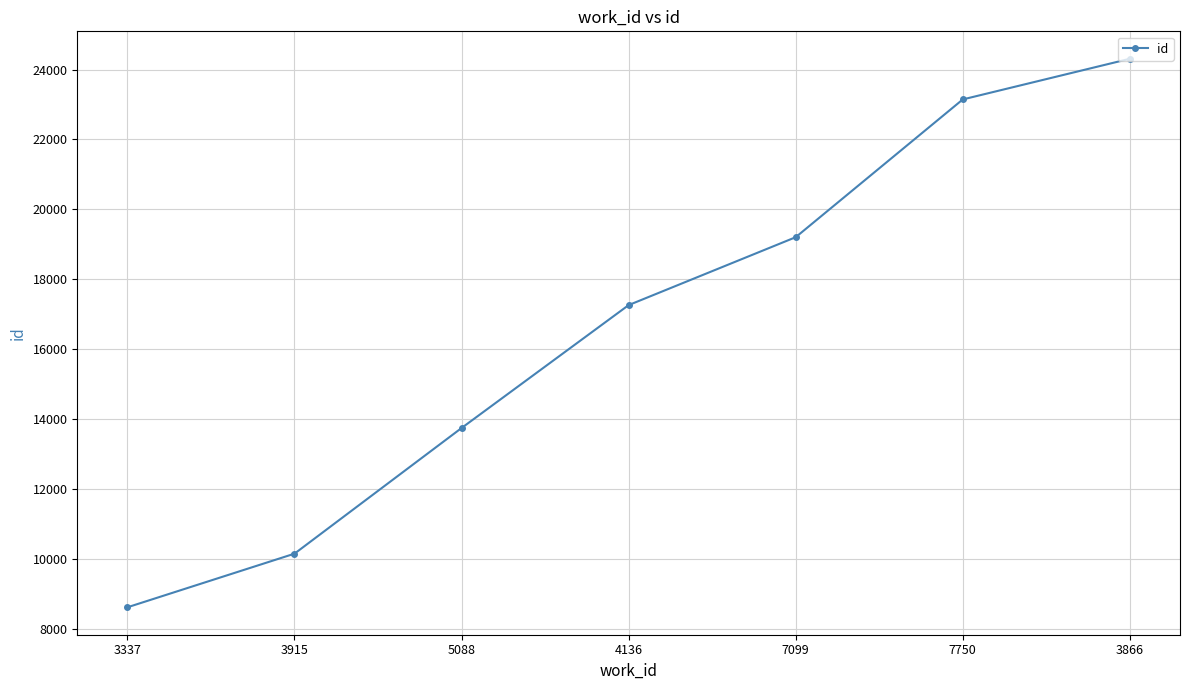

Reading left to right, transcribe all the data shown in this chart.

3337=8608	3915=10143	5088=13740	4136=17259	7099=19203	7750=23147	3866=24311